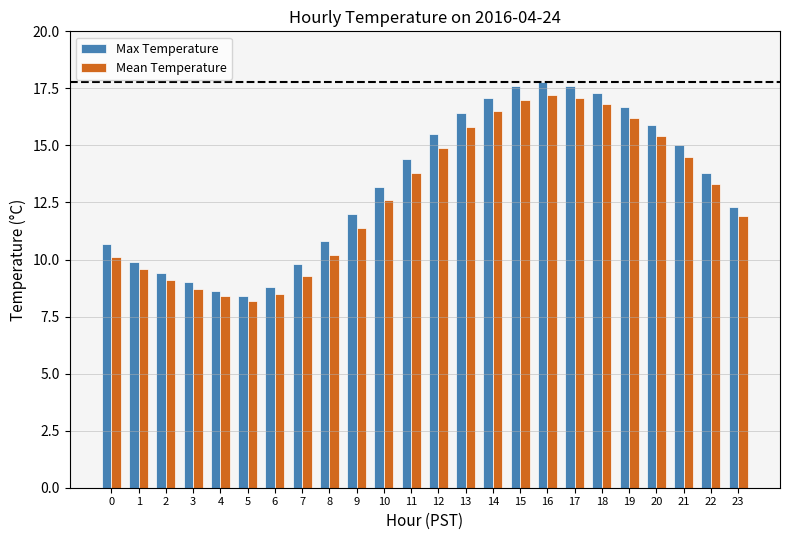

What is the smallest value displayed?

8.2